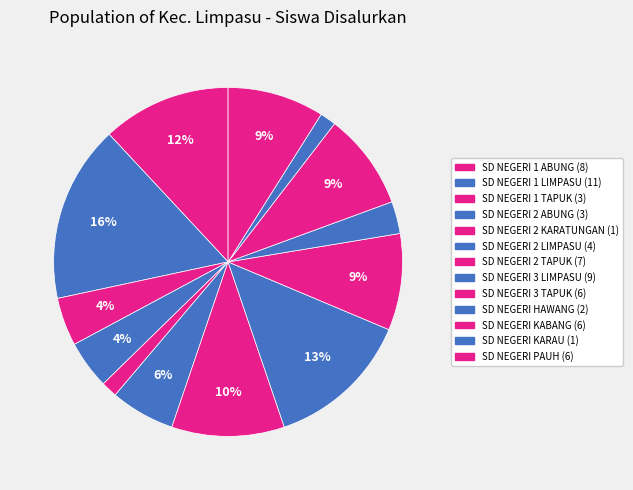

Which has a higher value, SD NEGERI 1 LIMPASU or SD NEGERI 2 KARATUNGAN?

SD NEGERI 1 LIMPASU